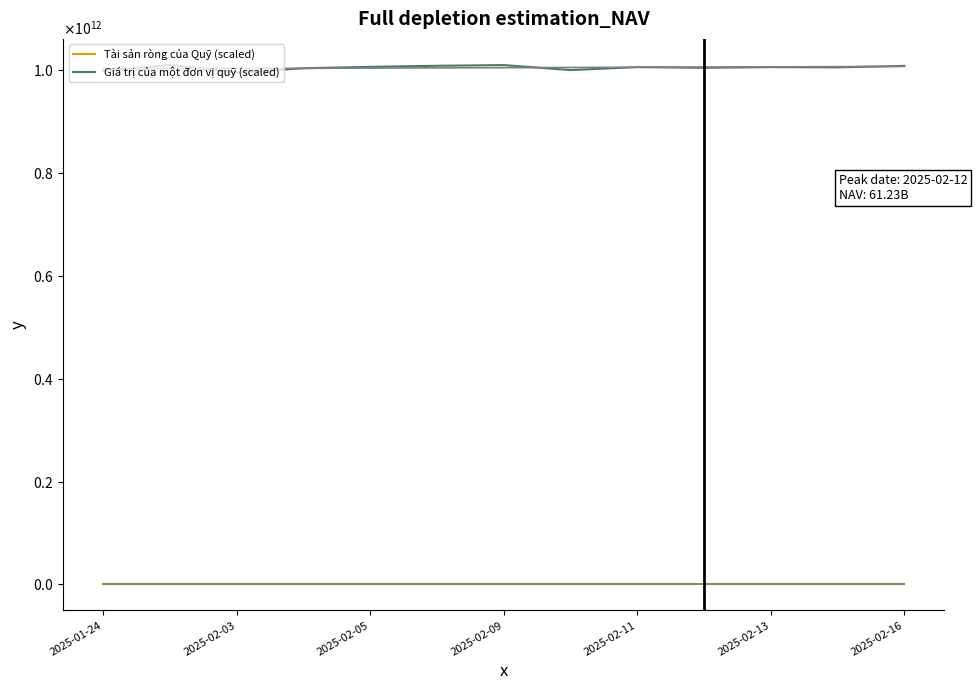

Reading left to right, list all the values displayed in this chart.

Tài sản ròng của Quỹ (scaled): 6083.5	6158.1	6066.8	6117.9	6134.4	6147.3	6155.7	6096.3	6131.5	6123.3	6131.5	6128.3	6146.1
Giá trị của một đơn vị quỹ (scaled): 997294000000.0	1009518000000.0	994557000000.0	1002930000000.0	1005638000000.0	1007759000000.0	1009127000000.0	999389000000.0	1005162000000.0	1003815000000.0	1005158000000.0	1004633000000.0	1007553000000.0